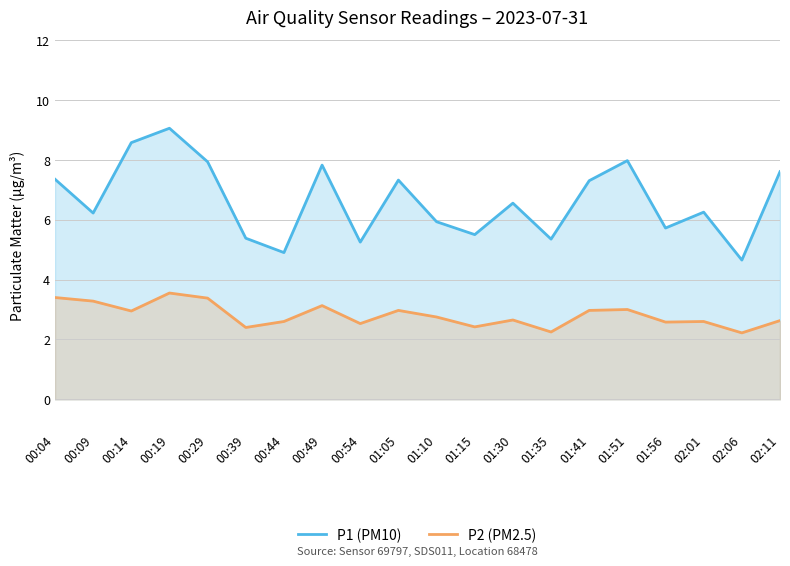

How many lines are shown in the chart?

2